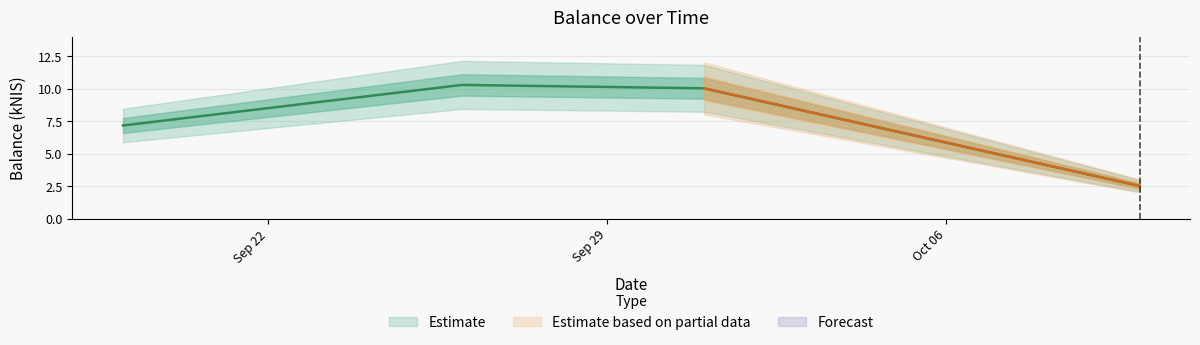

Is it true that the value at 2024-10-10 is 3.9?

False